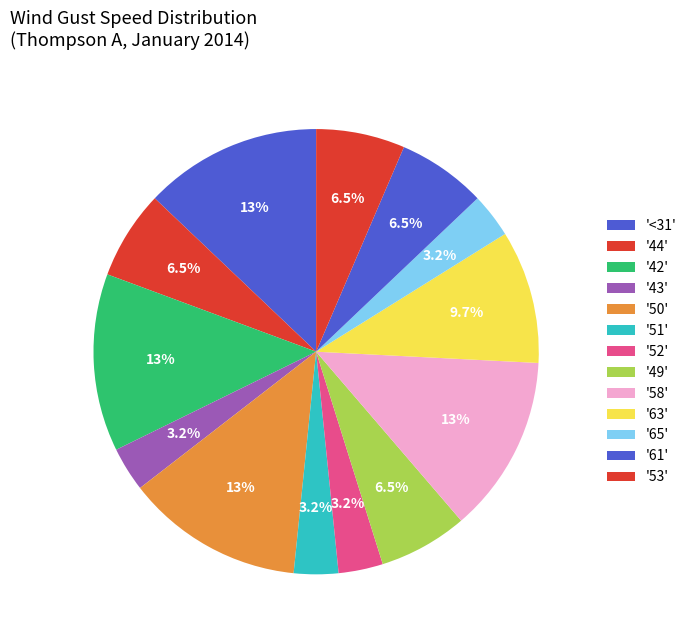

Count the number of slices in the pie.

13